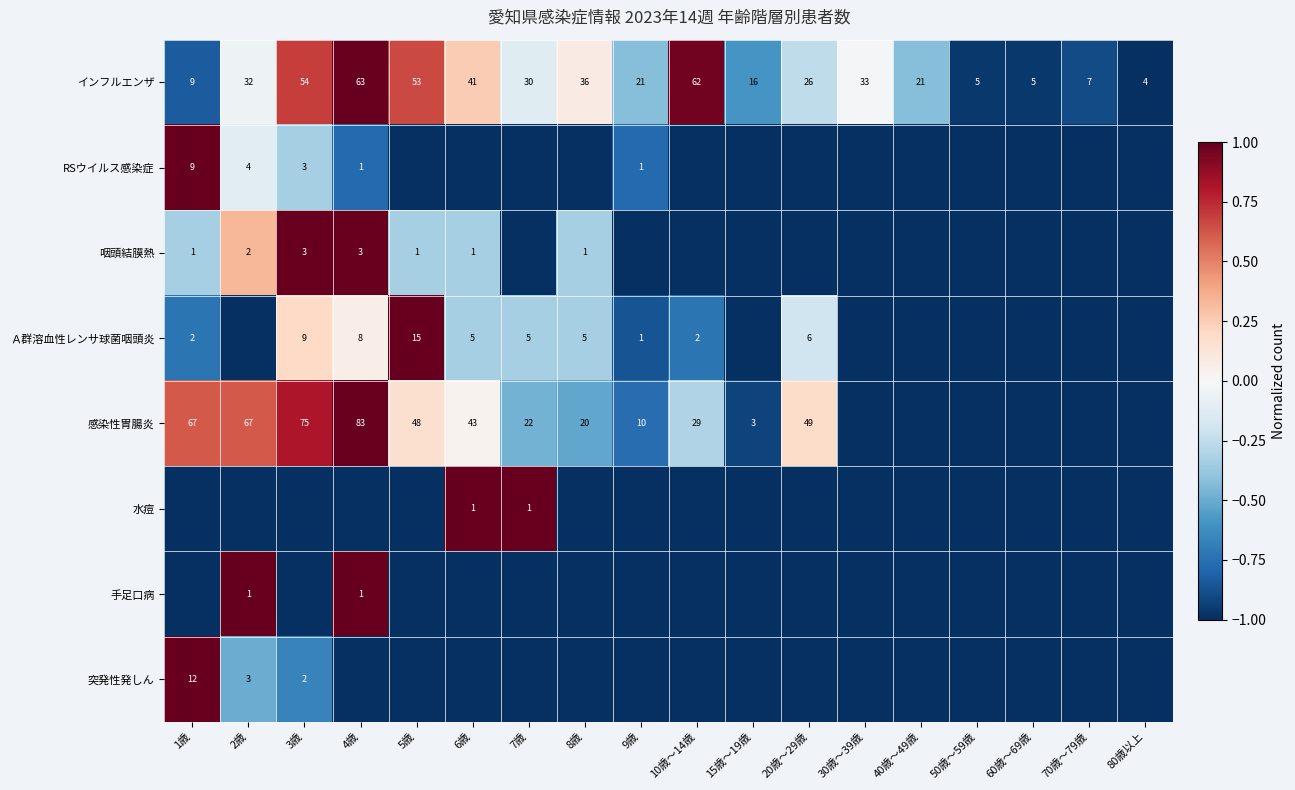

The Ａ群溶血性レンサ球菌咽頭炎 series shows 7 at 7歳. True or false?

False